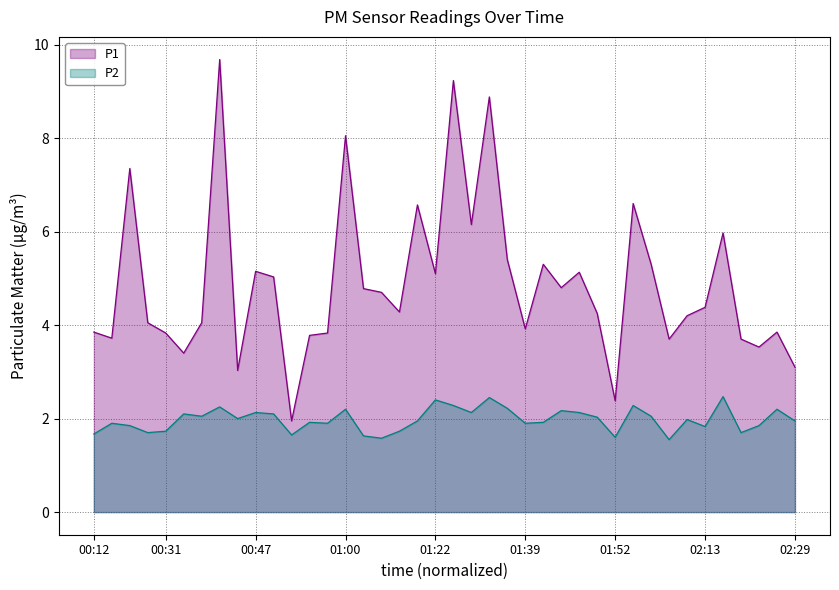

What is the value of the P1 point at the 23rd from the left?

8.9